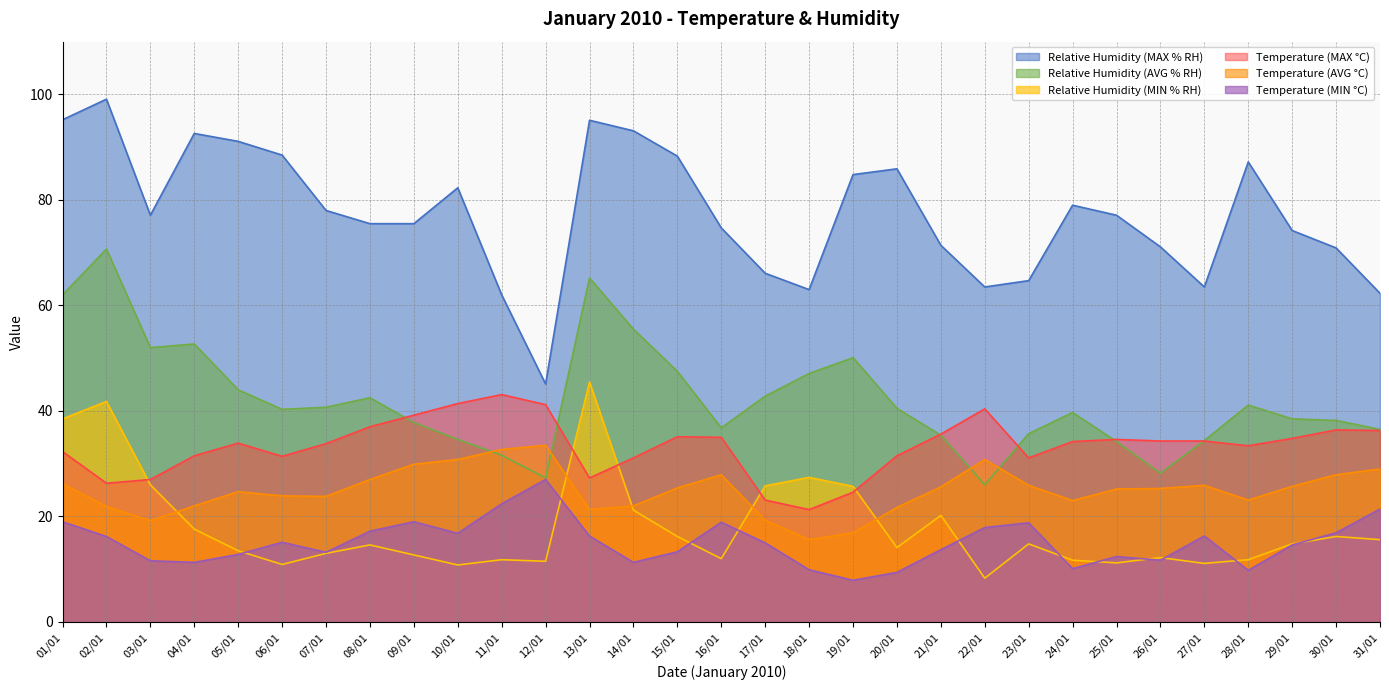

What is the sum of the Temperature (MIN °C) values at 09/01 and 23/01?

37.8